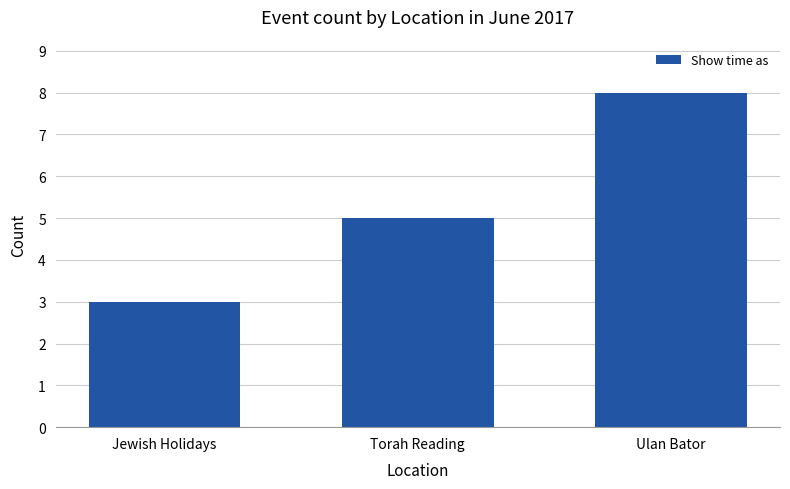

Read the value at Ulan Bator.

8